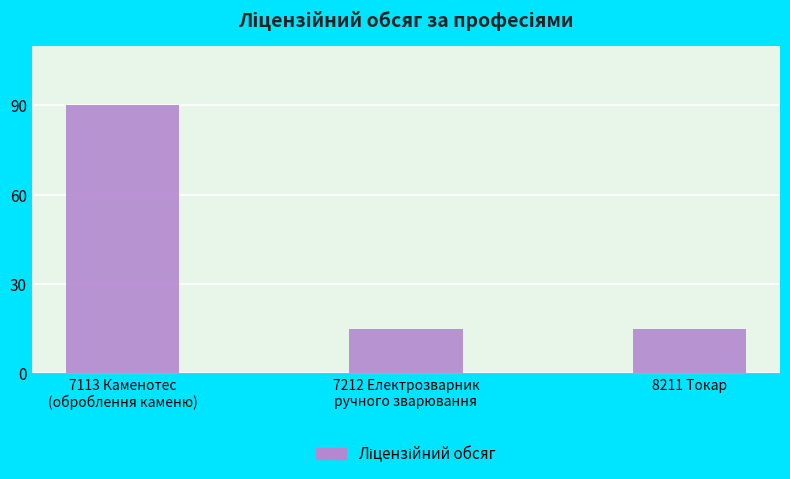

How many values are between 15 and 90?

3